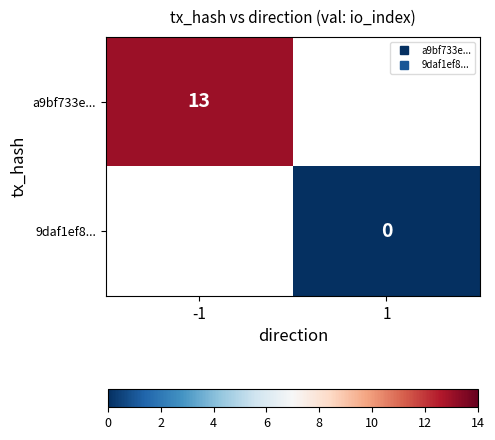

Is it true that a9bf733e... equals 17.5 at -1?

False